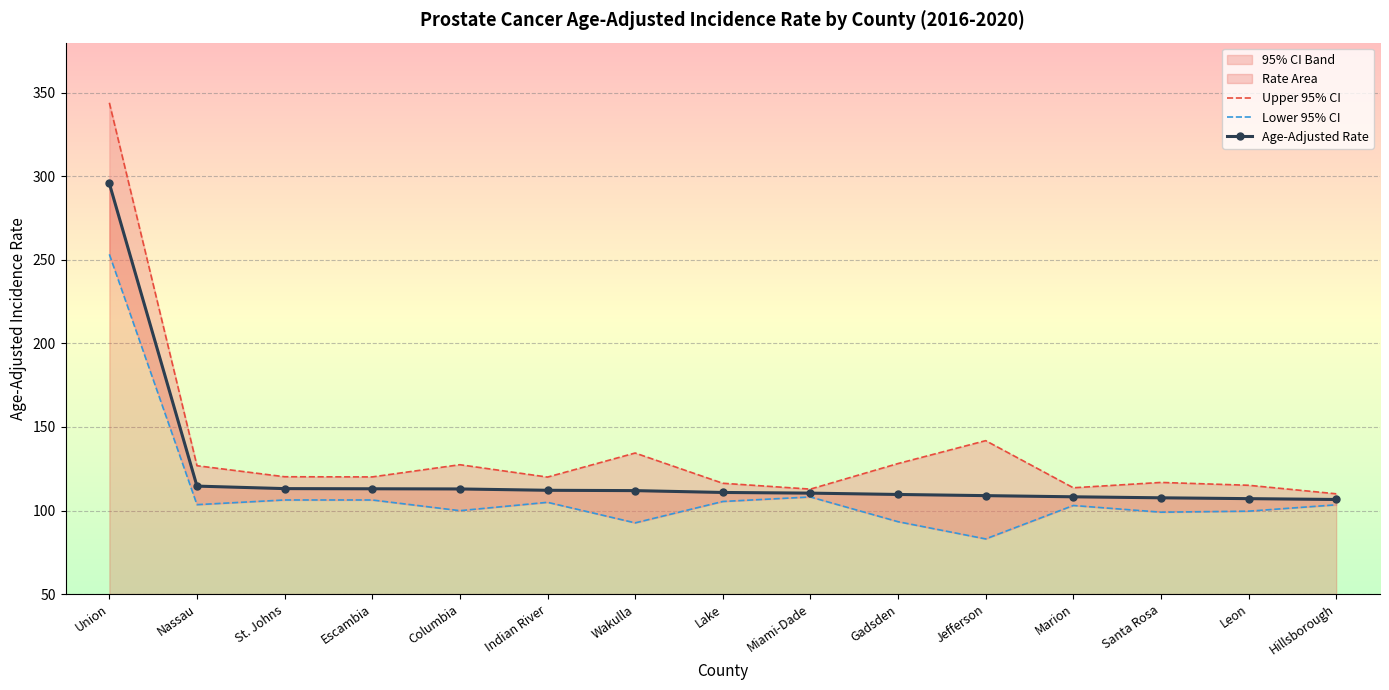

The Age-Adjusted Rate series shows 61.1 at Indian River. True or false?

False